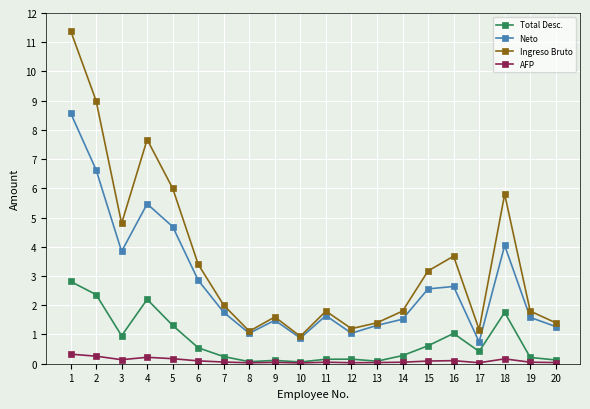

What is the maximum value for Ingreso Bruto?

11.4